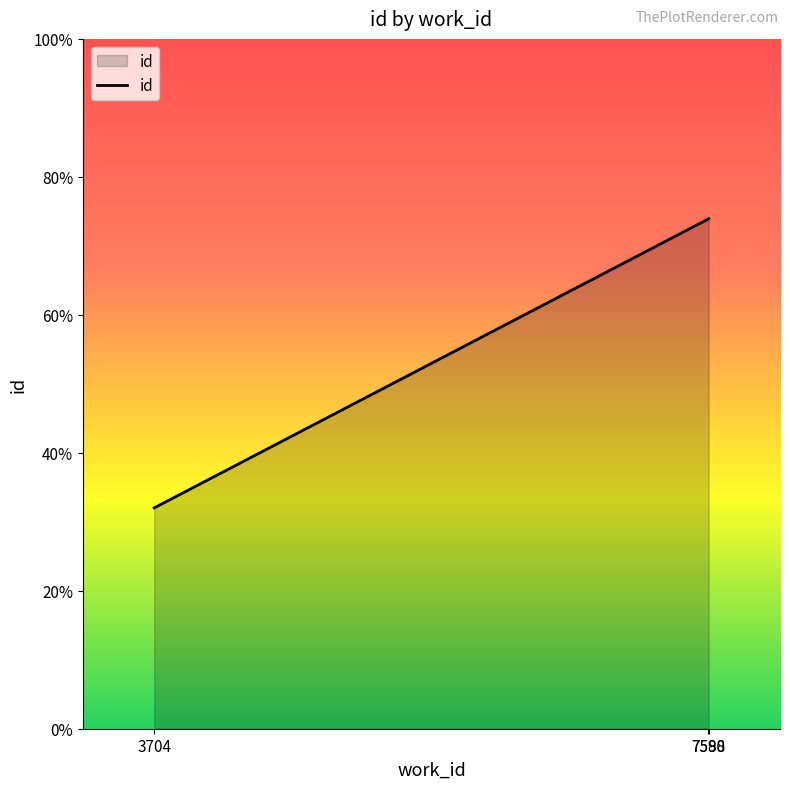

What is the smallest value displayed?

32.0